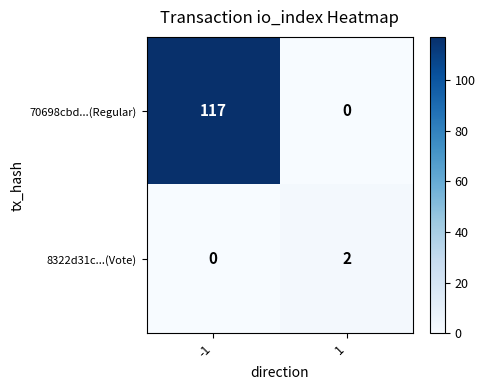

Reading left to right, extract all data points from this chart.

70698cbd...(Regular): -1=117	1=0
8322d31c...(Vote): -1=0	1=2